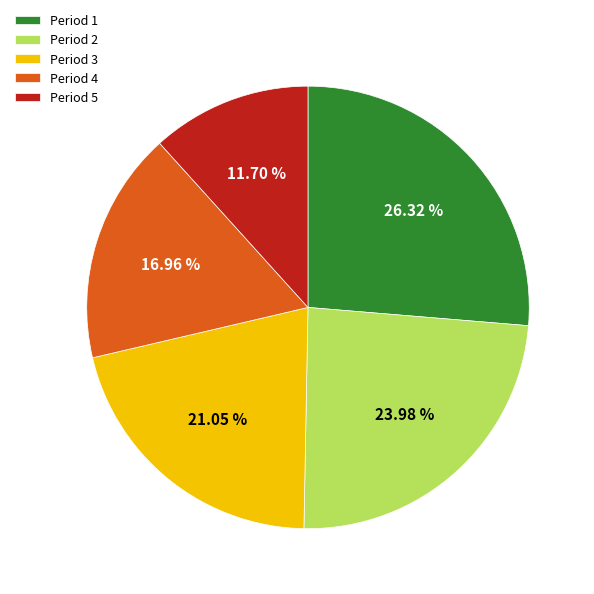

How many segments does this pie chart have?

5